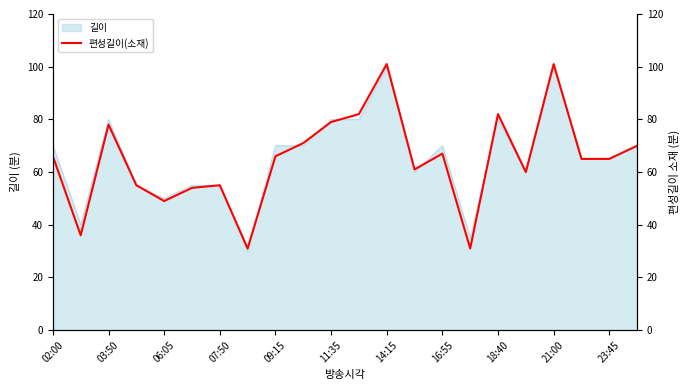

Reading right to left, transcribe all the data shown in this chart.

70	65	65	101	60	82	31	67	61	101	82	79	71	66	31	55	54	49	55	78	36	66